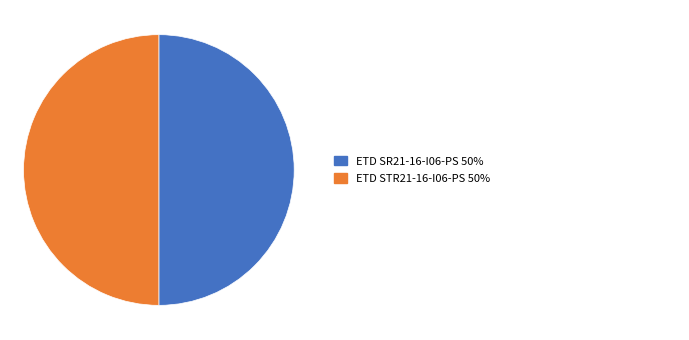

Which category accounts for the majority?

ETD STR21-16-I06-PS